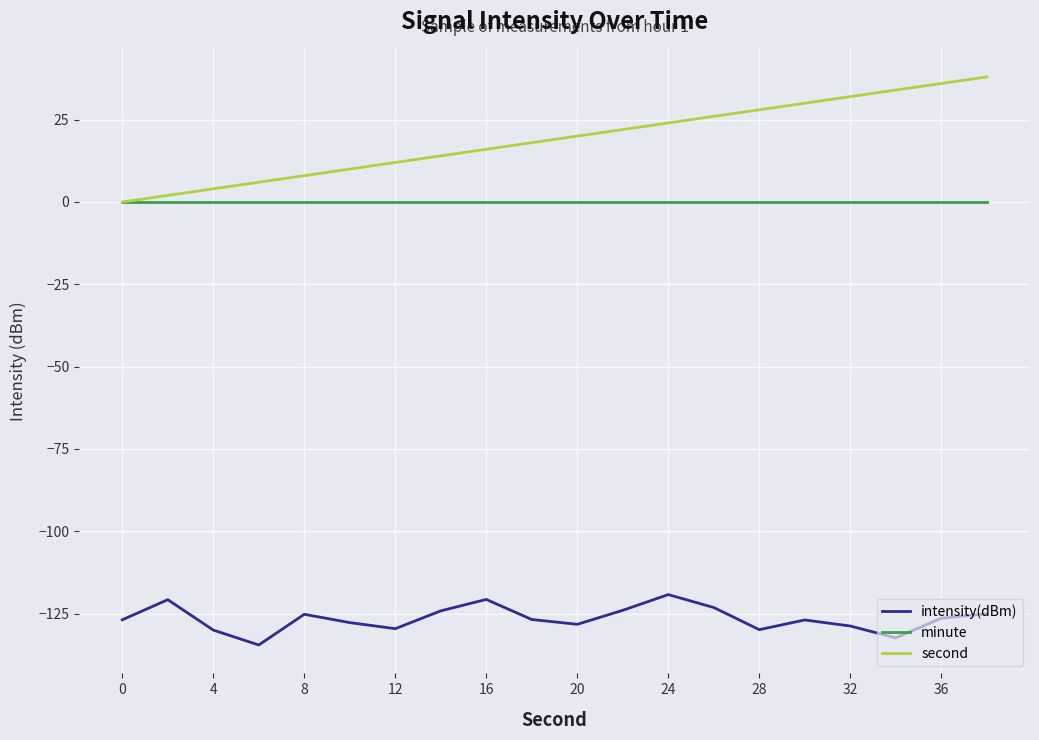

True or false: intensity(dBm) and minute cross at least once.

False